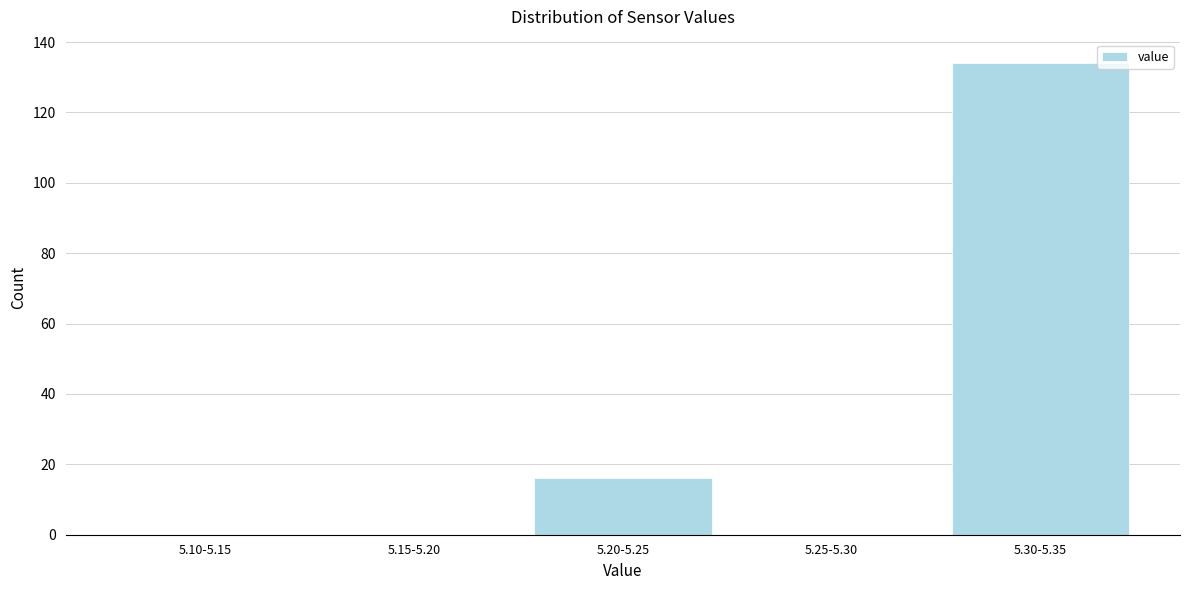

Reading left to right, transcribe all the data shown in this chart.

5.10-5.15=0	5.15-5.20=0	5.20-5.25=16	5.25-5.30=0	5.30-5.35=134